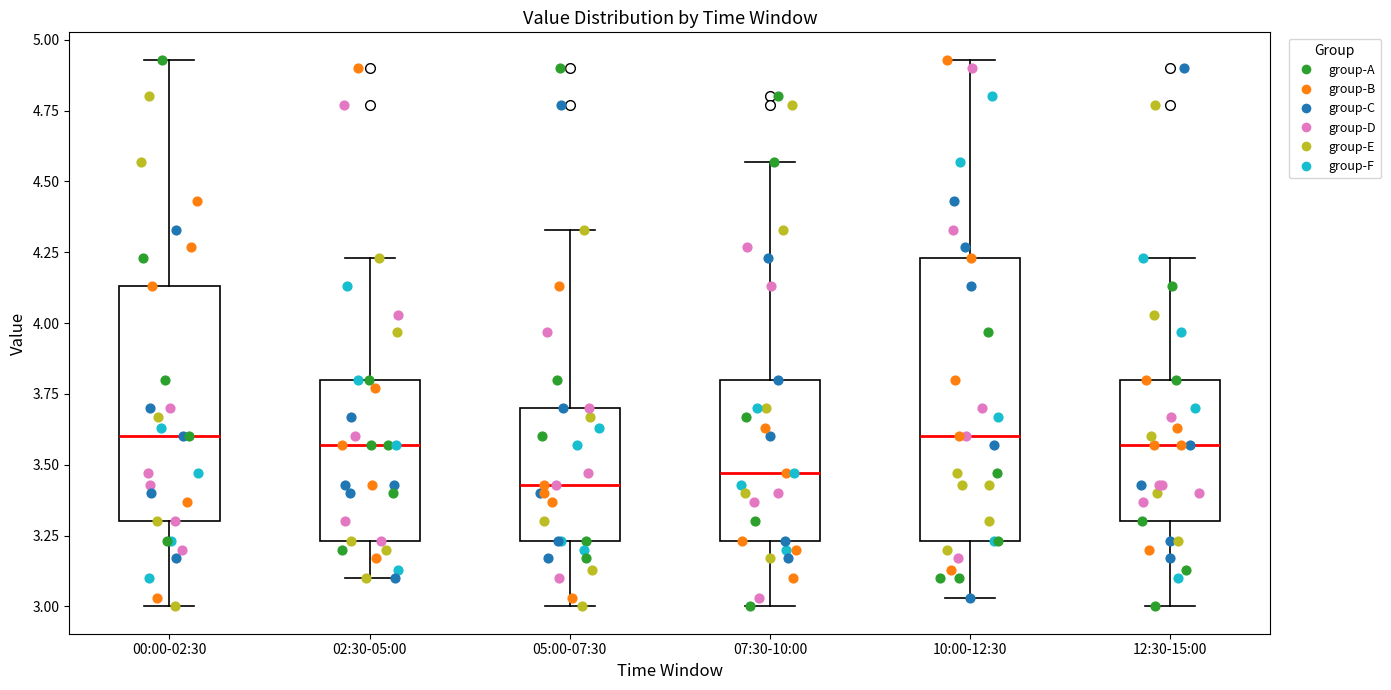

Where does the lower whisker of the box for 12:30-15:00 end on the y-axis? The values are not printed on the chart, so give them approximately, as read against the axis.

3.00